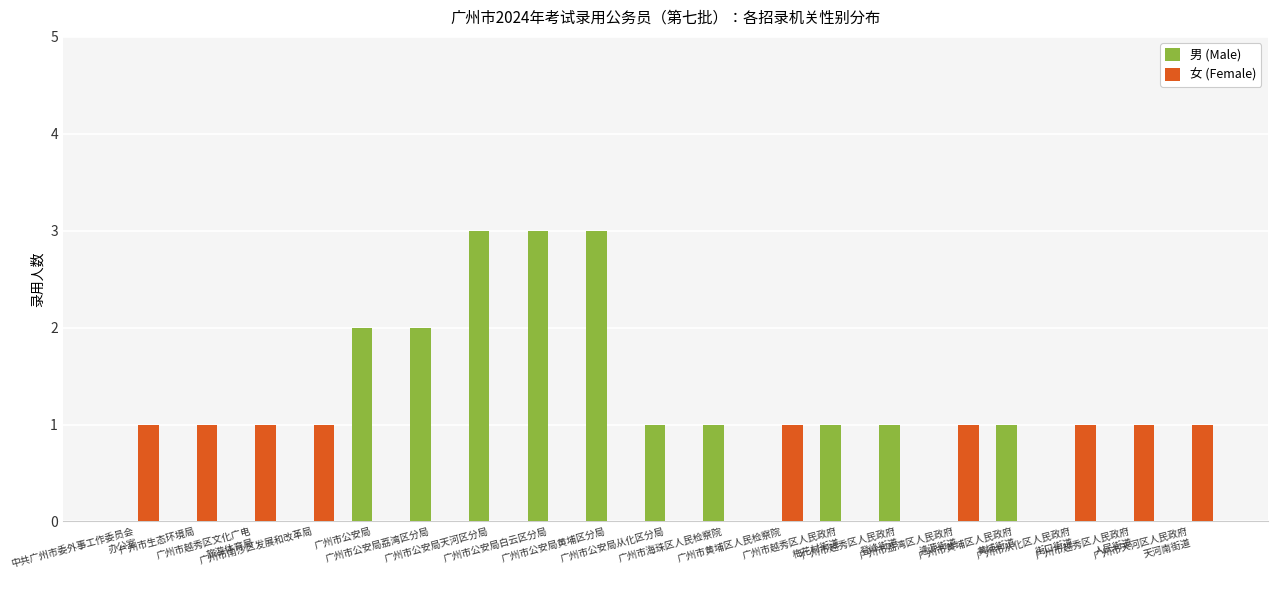

How many groups of bars are there?

19